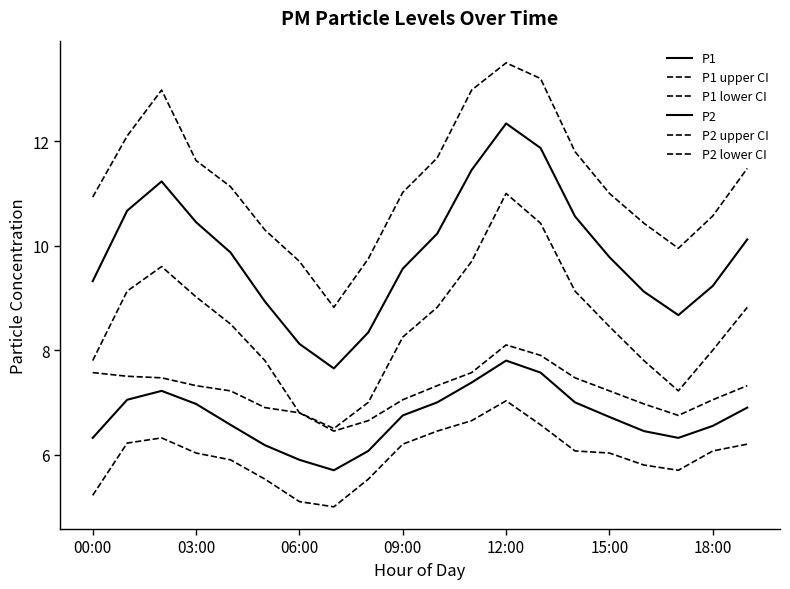

True or false: P1 upper CI and P2 upper CI cross at least once.

False